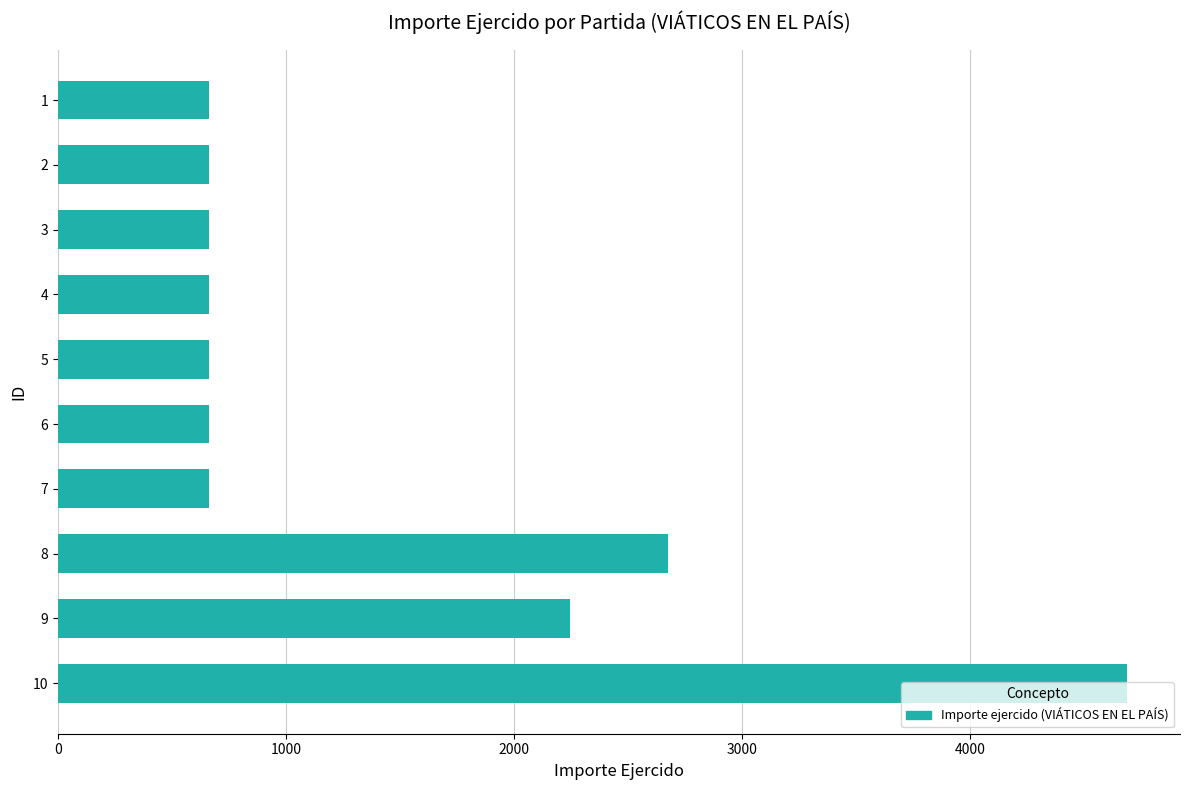

Does the chart contain any negative values?

No